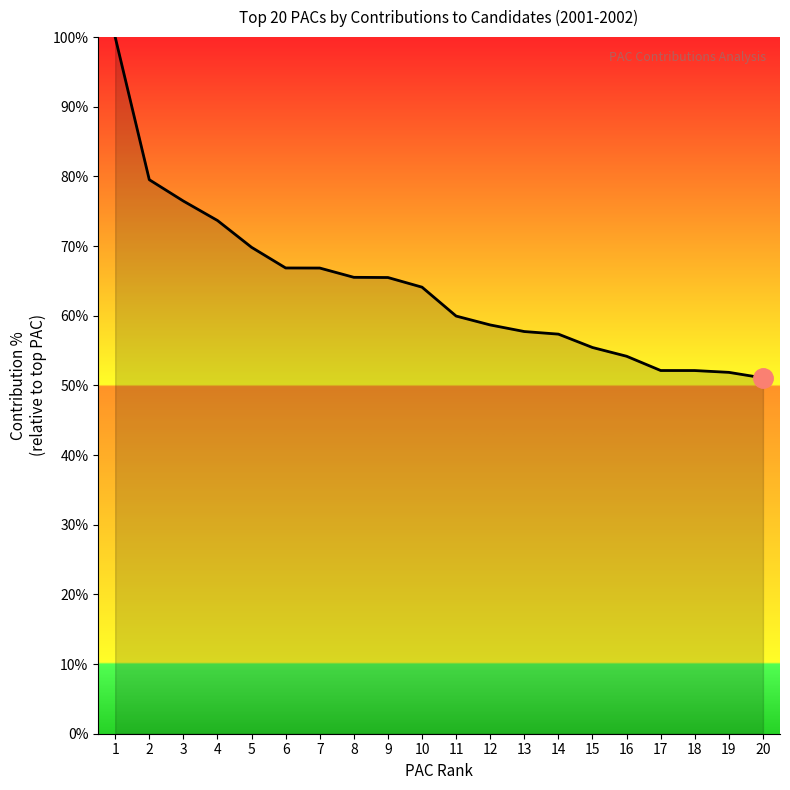

How many lines are shown in the chart?

1